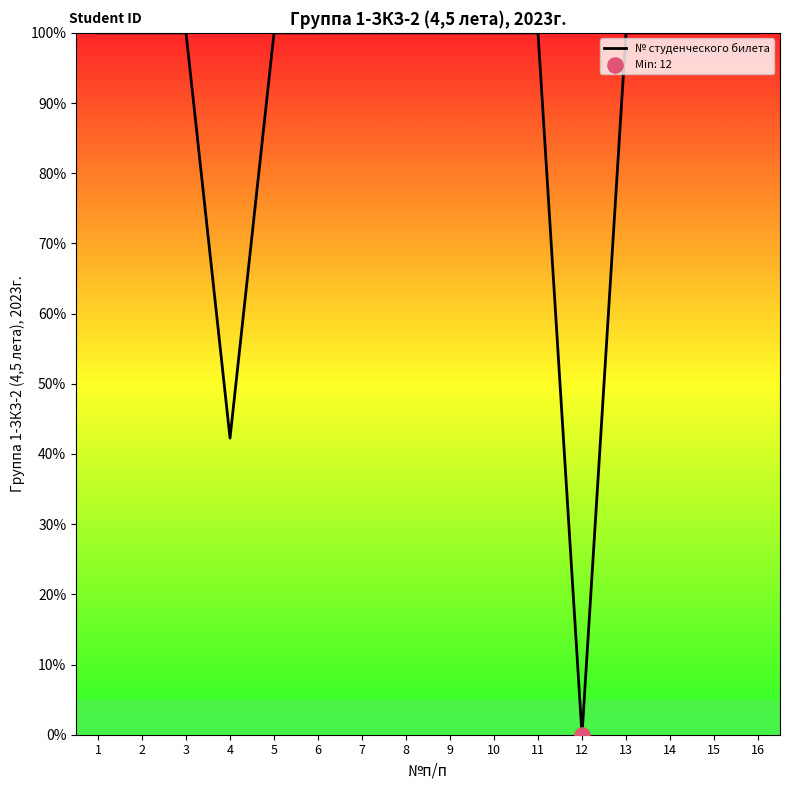

What is the ratio of the value at 16 to the value at 11?

1.0